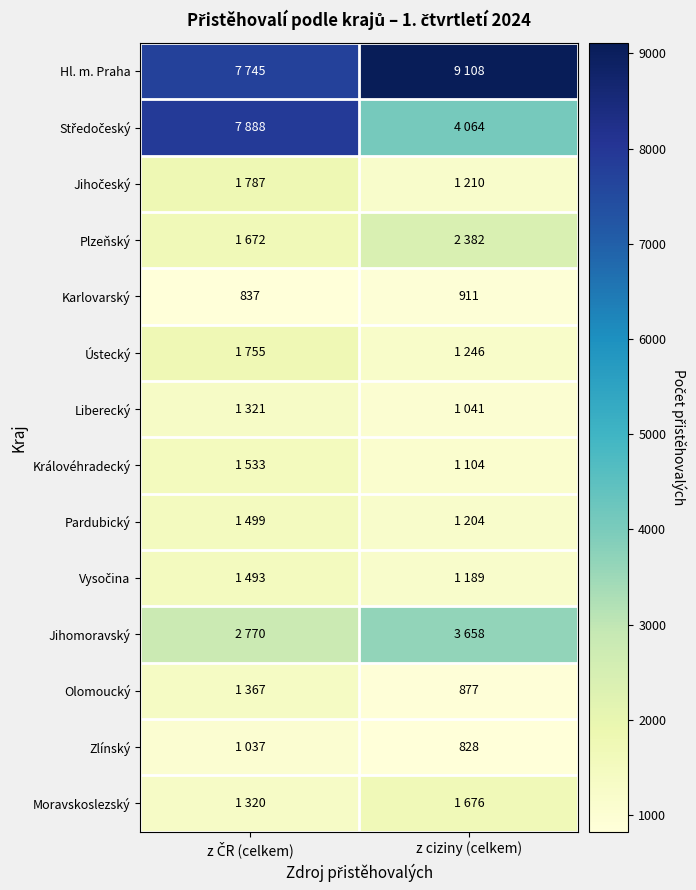

Which series changed the most between z ČR (celkem) and z ciziny (celkem)?

Středočeský